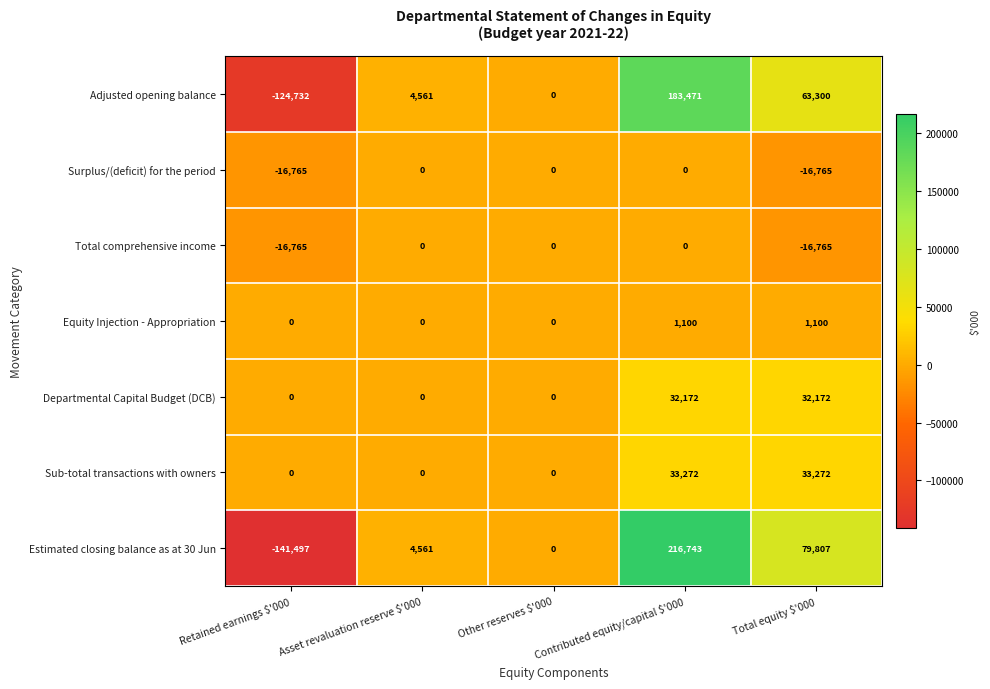

What is the maximum value for Estimated closing balance as at 30 Jun?

216743